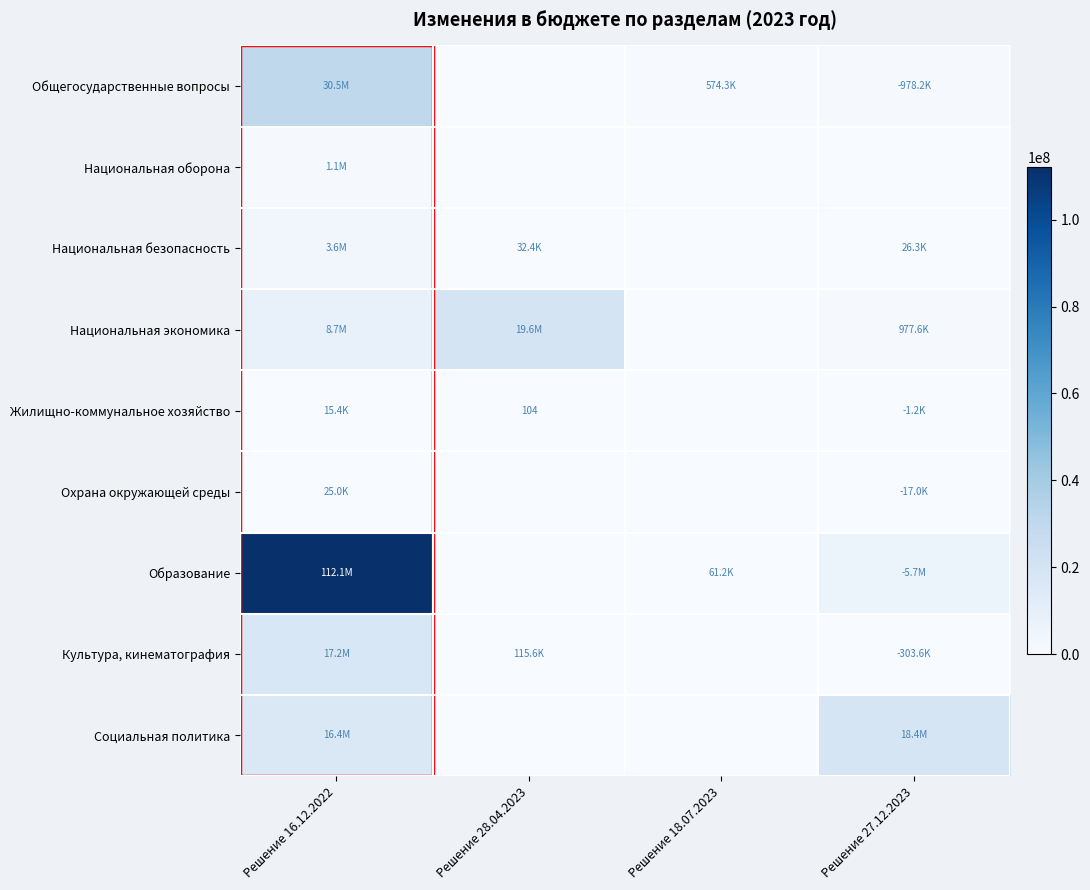

How many values in Жилищно-коммунальное хозяйство are above zero?

3